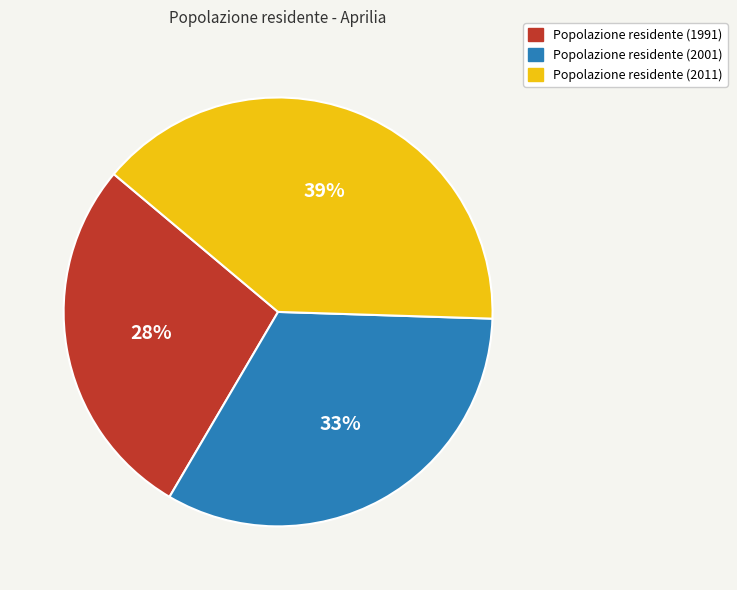

Is there any slice that represents more than half of the pie?

No